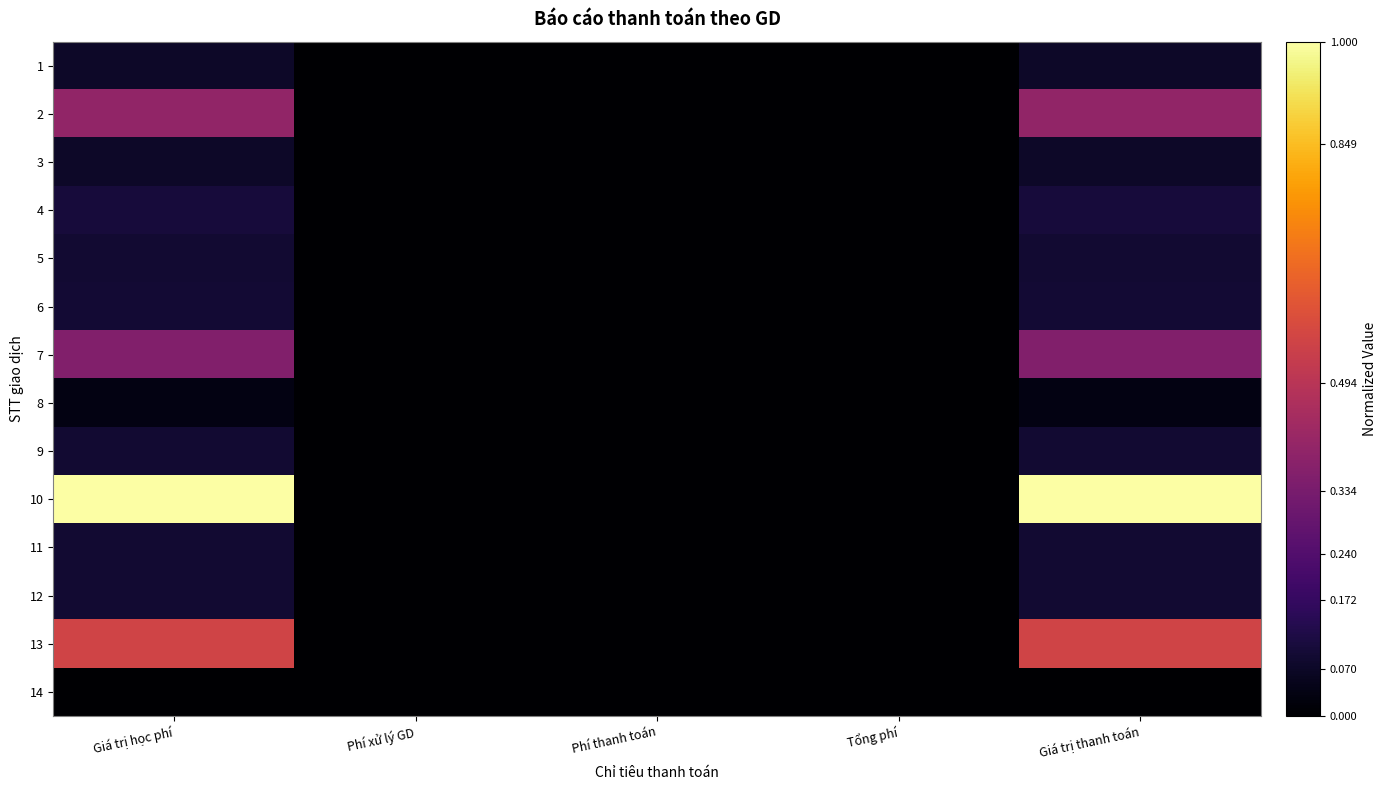

Count the number of data series in this chart.

14